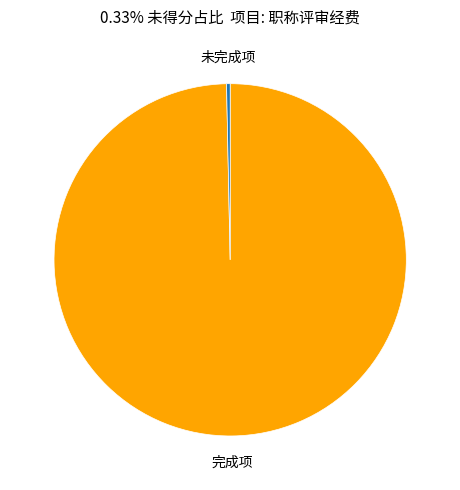

Does any single category account for the majority?

Yes